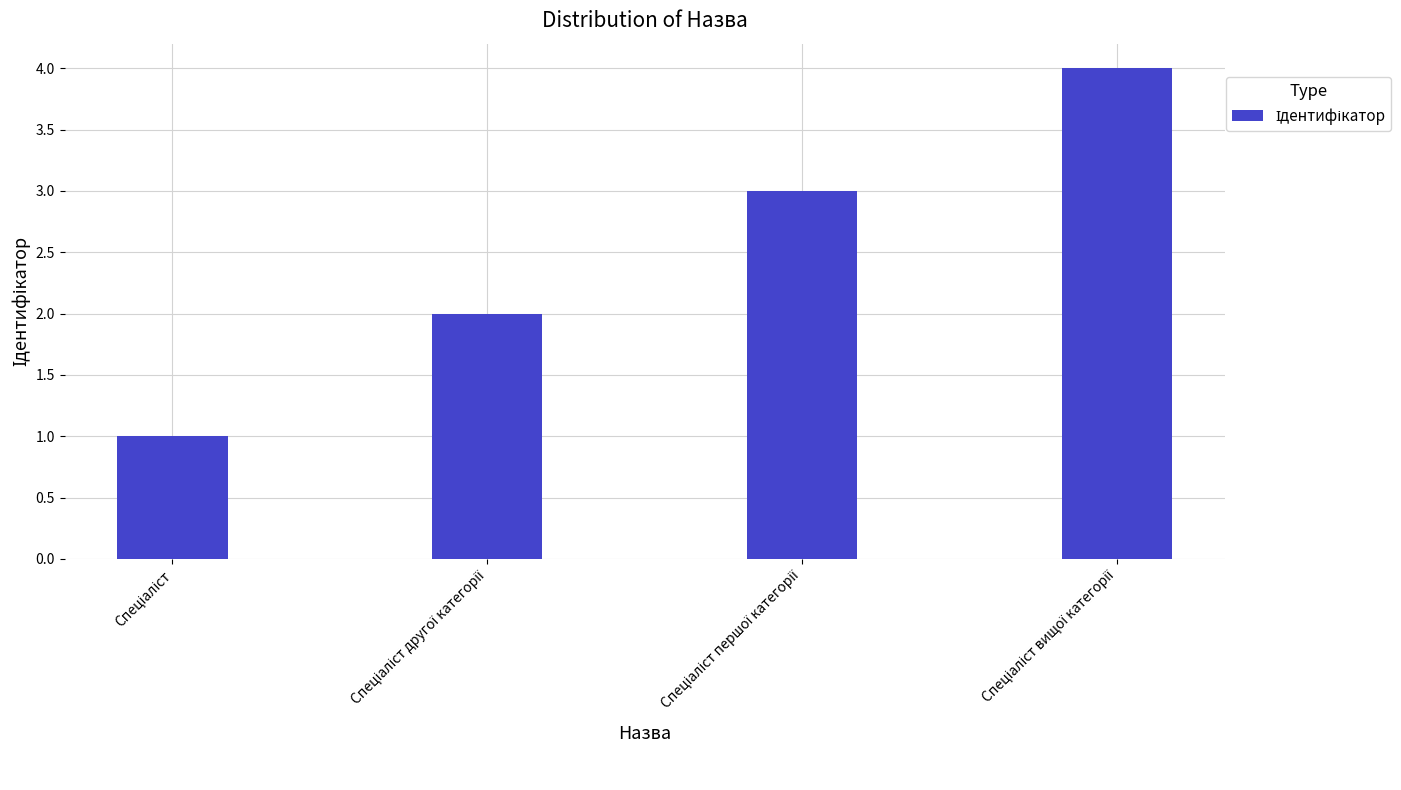

Are the bars grouped side by side (vs. stacked)?

No